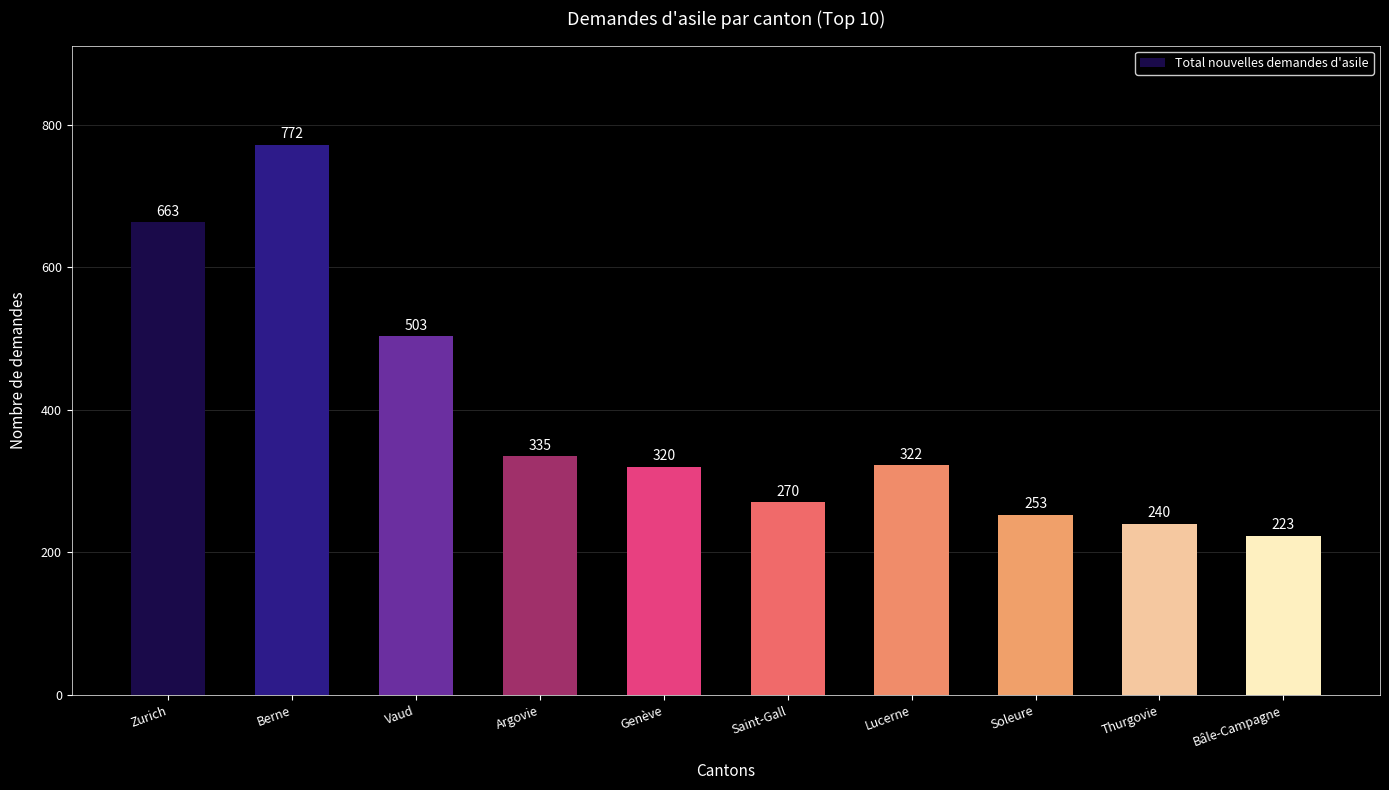

Does the chart contain stacked bars?

No